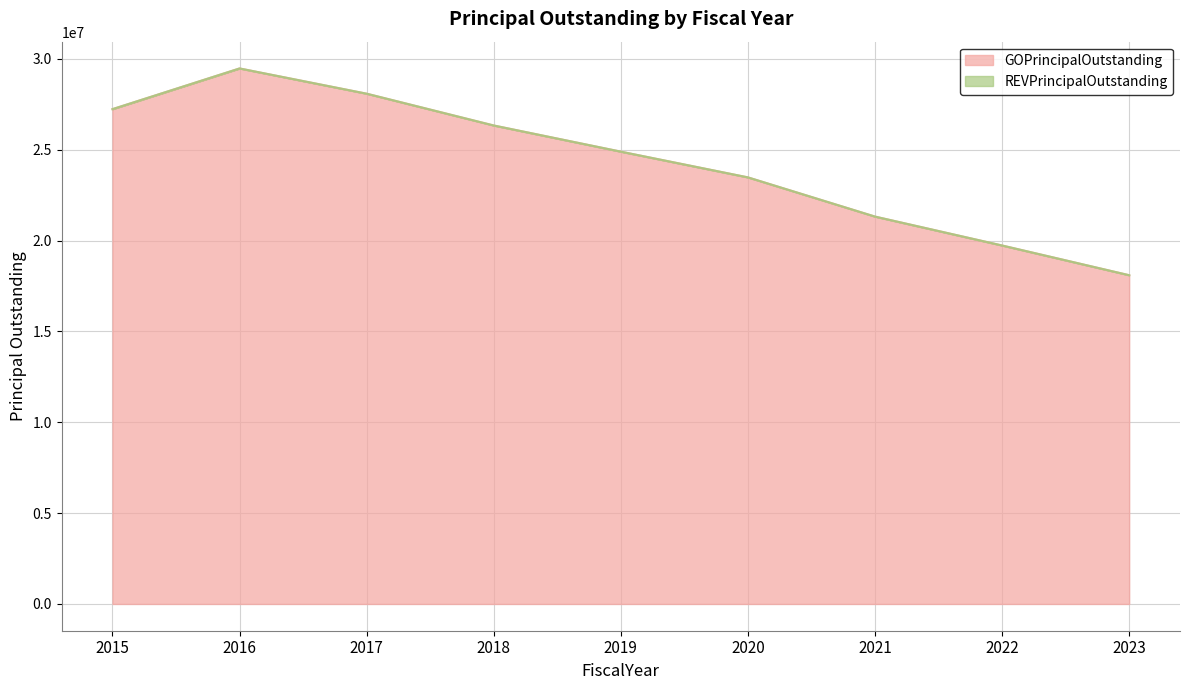

At which category does the data reach its first local peak?

2016